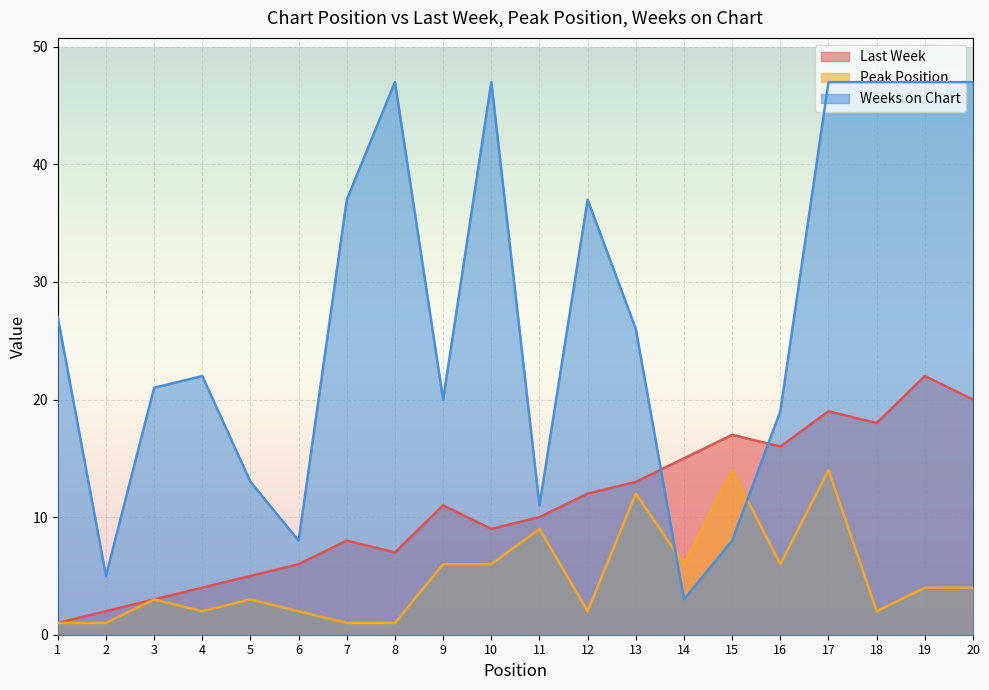

What is the spread (max minus min) of values at 13?

14